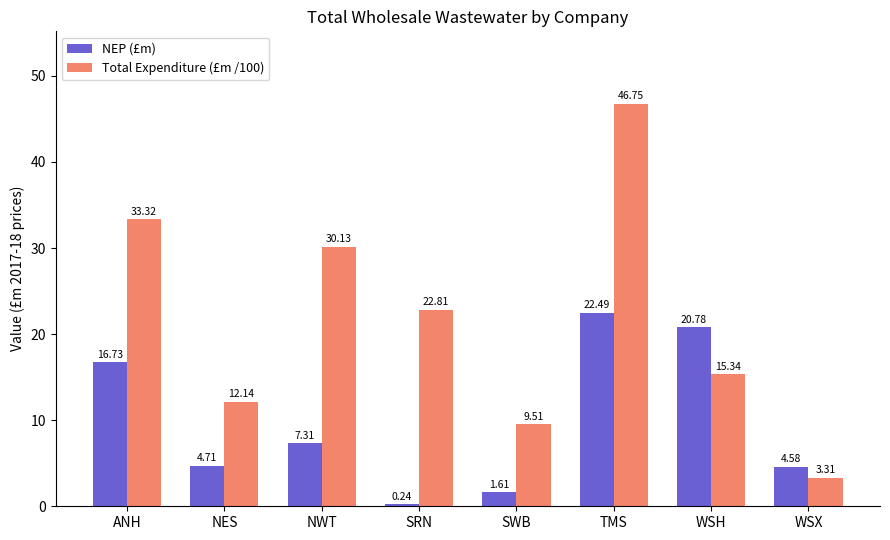

What is the total value across all series at NWT?

37.4